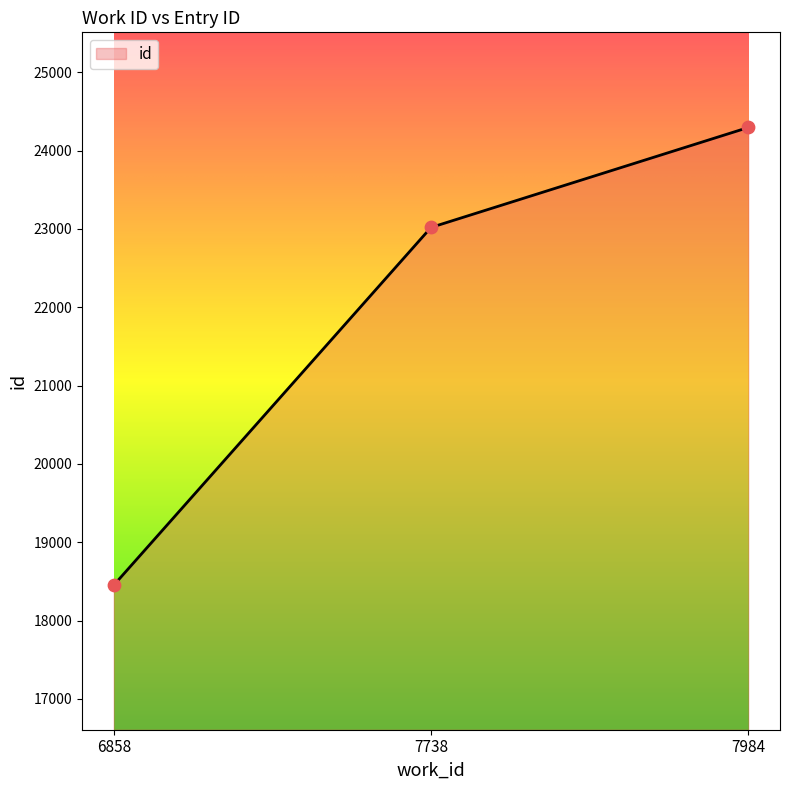

What is the ratio of the value at 6858 to the value at 7738?

0.8